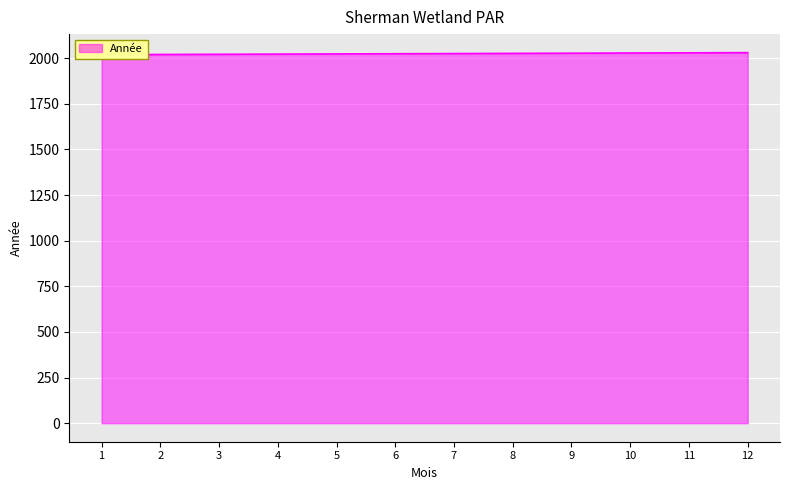

Where does the data first go above 2025?

8